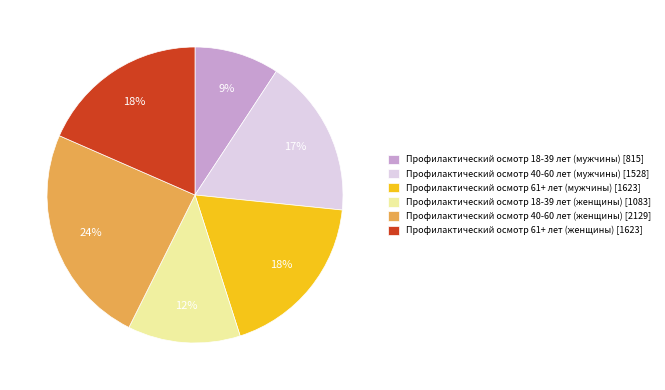

Which category has the smallest portion of the pie?

Профилактический осмотр 18-39 лет (мужчины)